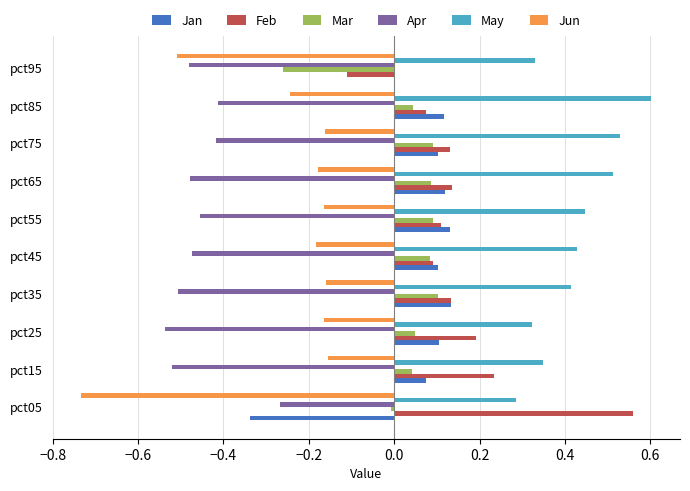

Which series has the largest total across all categories?

May